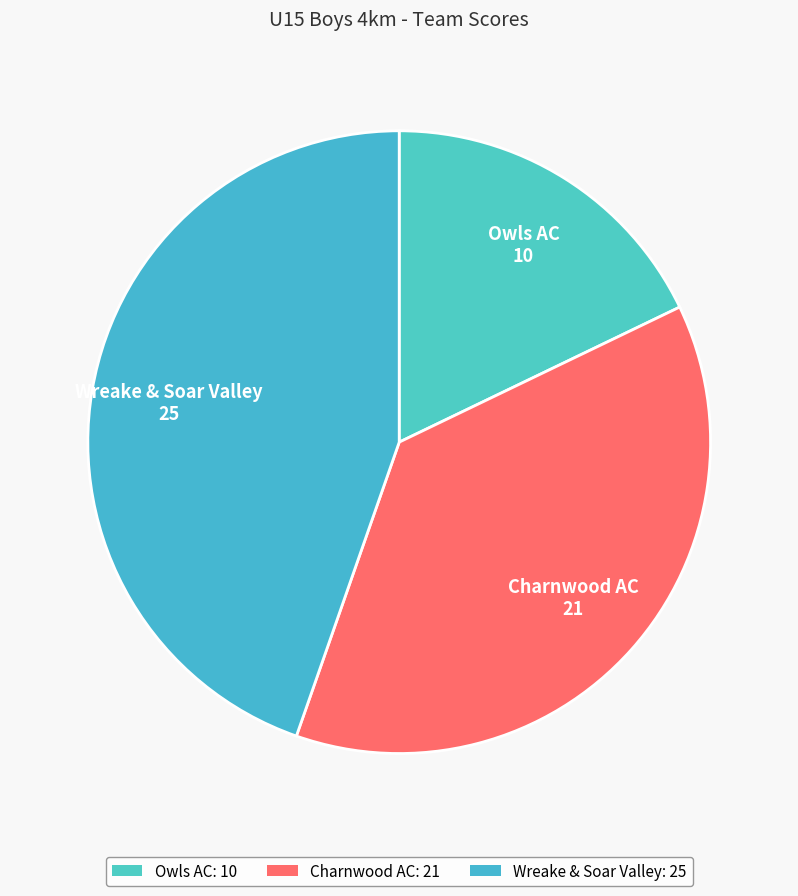

Is Owls AC the majority of the pie?

No